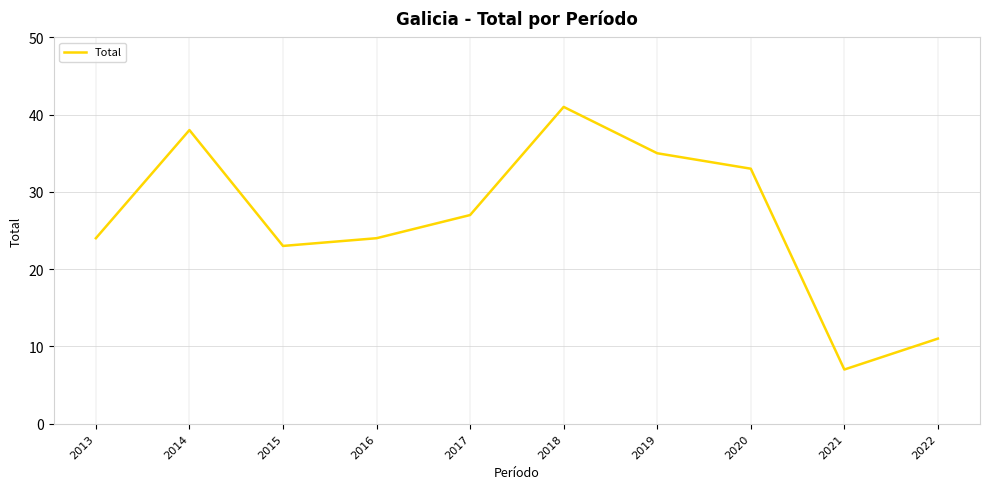

What is the sum of the values at 2017 and 2015?

50